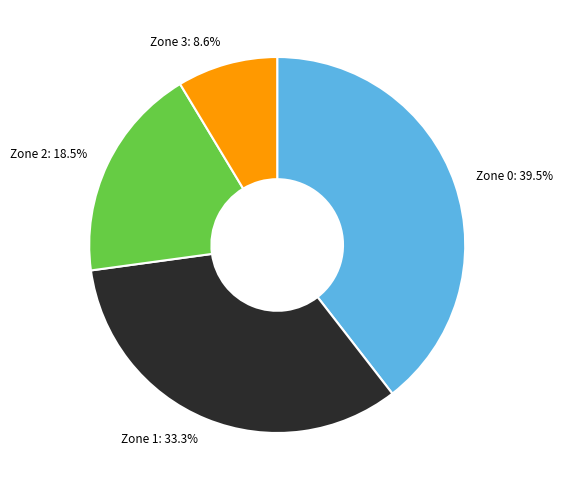

Count the number of slices in the pie.

4